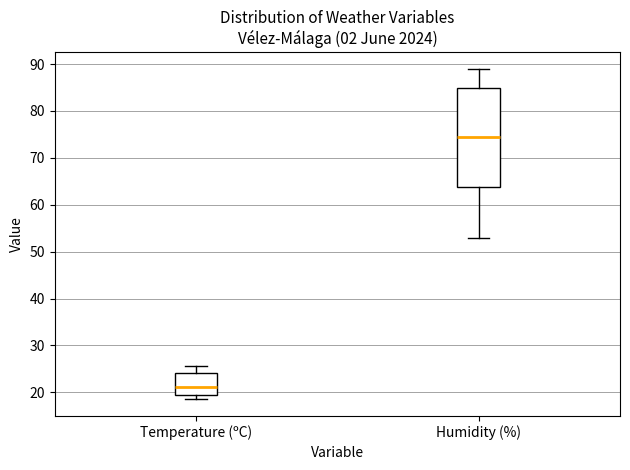

Reading left to right, transcribe this box plot: for each box, give where its median line is, the range the box spans, and where its two whiskers end, as read against the y-axis. The values are not printed on the chart, so give them approximately, as read against the axis.

Temperature (ºC): median 21, box 20 to 24, whiskers 19 to 26
Humidity (%): median 75, box 64 to 85, whiskers 53 to 89